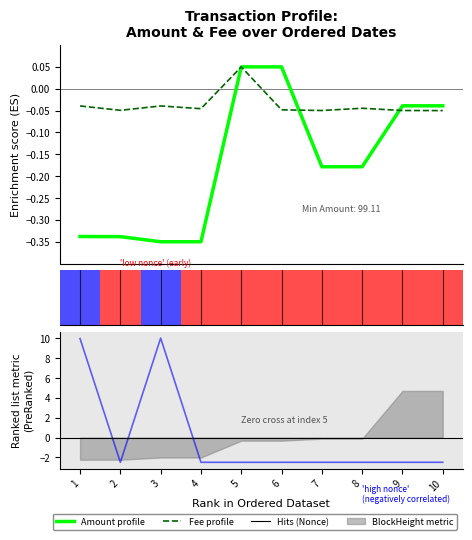

Where does the Fee profile series first go above 0?

5